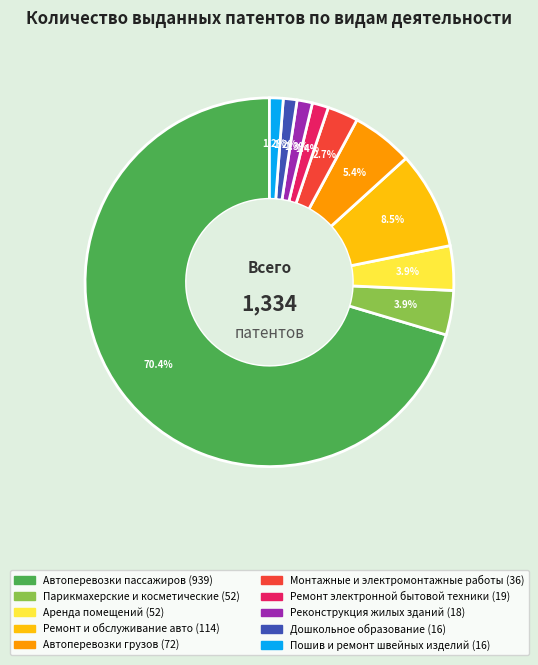

Count the number of slices in the pie.

10